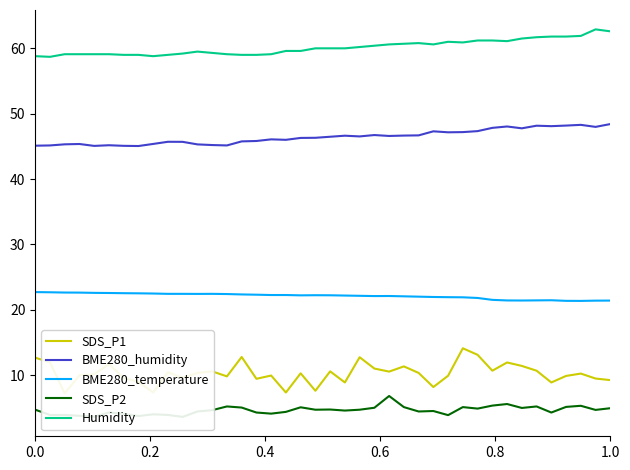

Count the number of categories in the chart.

40